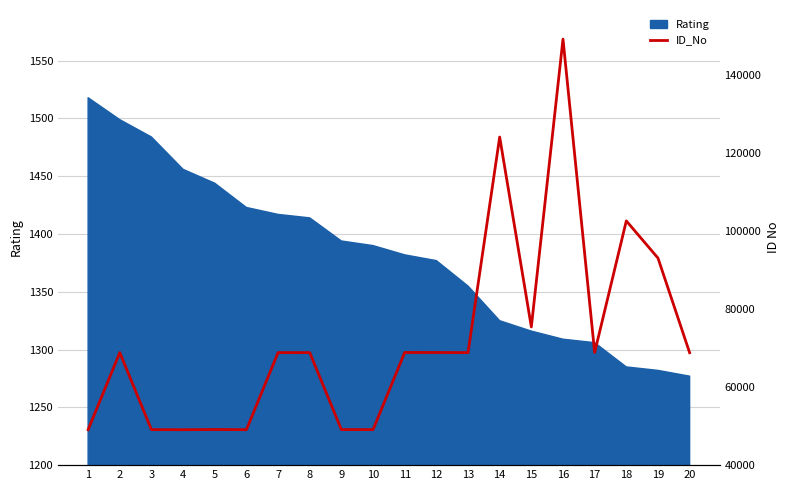

Reading left to right, list all the values displayed in this chart.

1=49085	2=68841	3=49103	4=49080	5=49126	6=49091	7=68838	8=68829	9=49110	10=49102	11=68868	12=68865	13=68834	14=124073	15=75416	16=149165	17=68859	18=102583	19=93060	20=68807